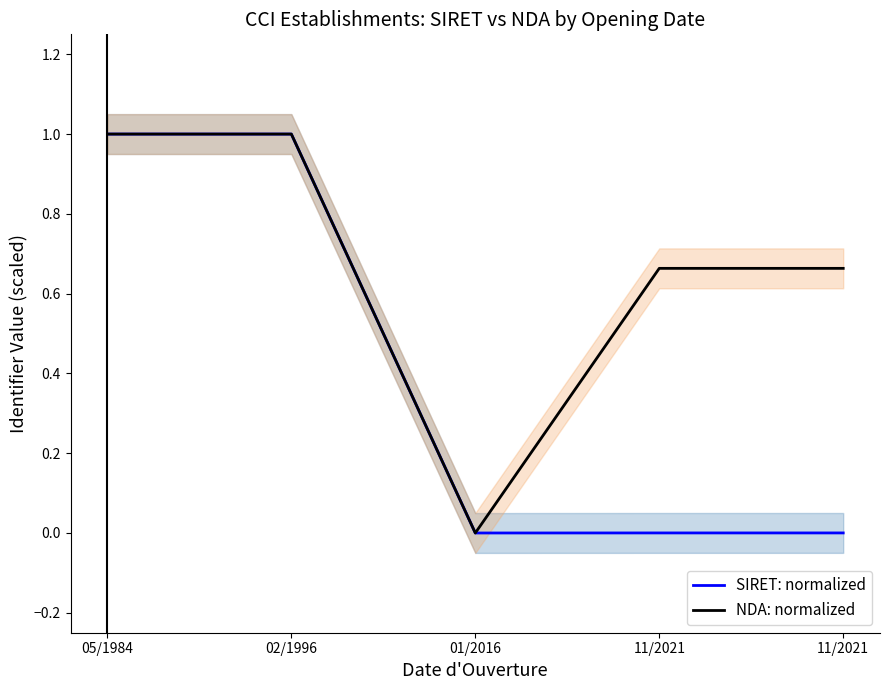

Which series has the largest range (max minus min)?

SIRET: normalized